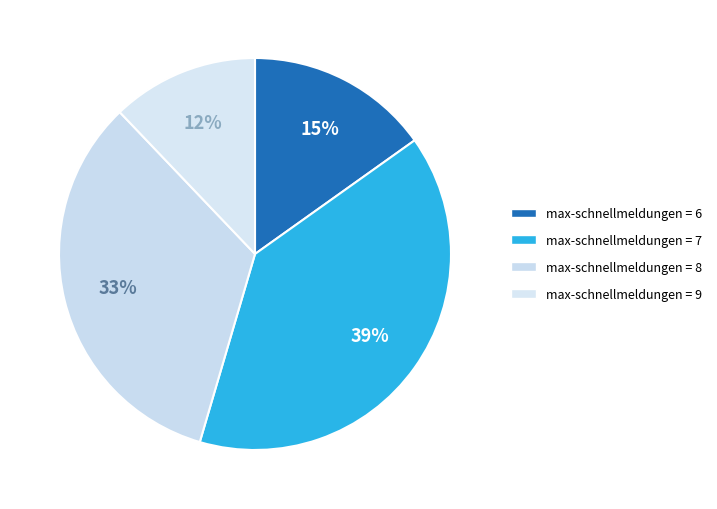

Count the number of slices in the pie.

4